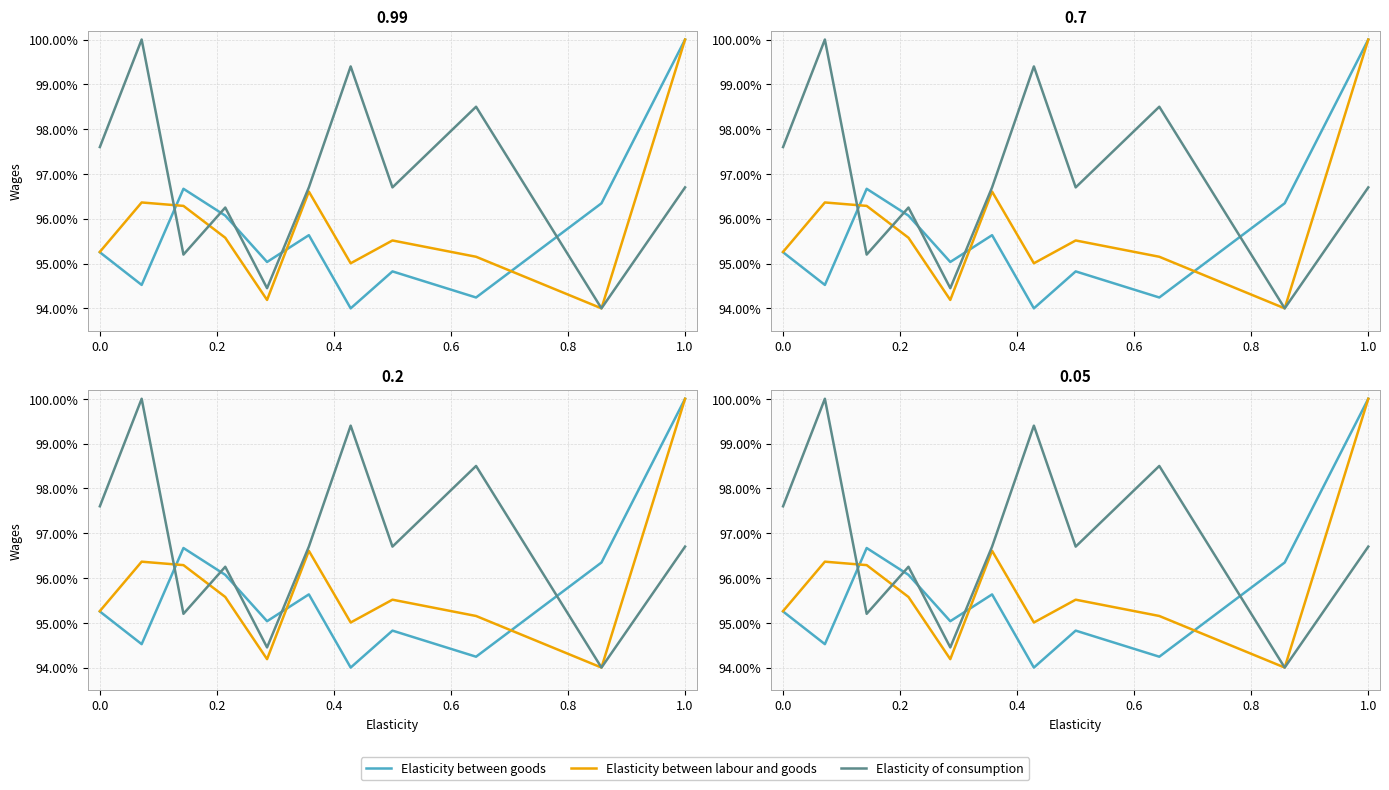

Rank the series by their maximum value, from lowest to highest.

Elasticity between goods, Elasticity between labour and goods, Elasticity of consumption